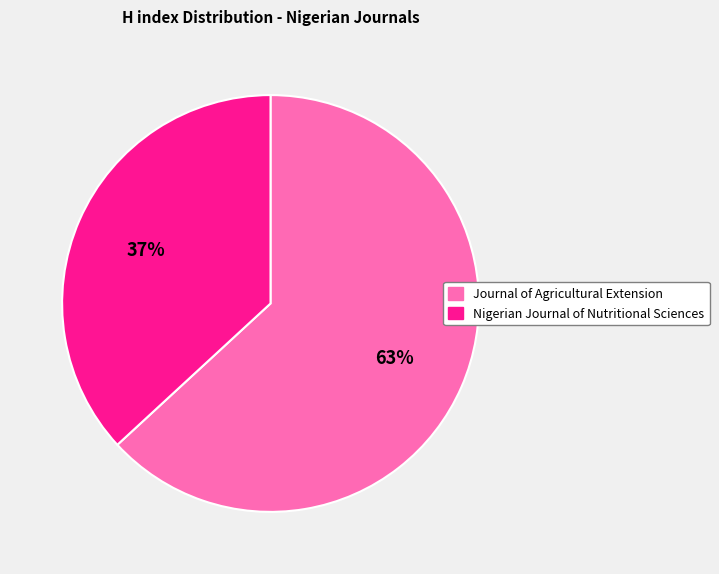

Which slice is the largest?

Journal of Agricultural Extension